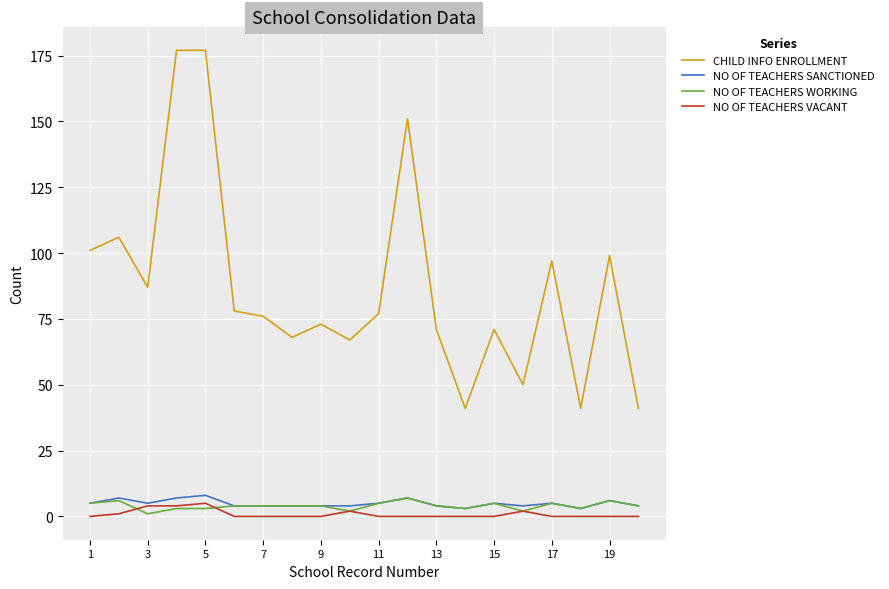

Which series has the largest total across all categories?

CHILD INFO ENROLLMENT